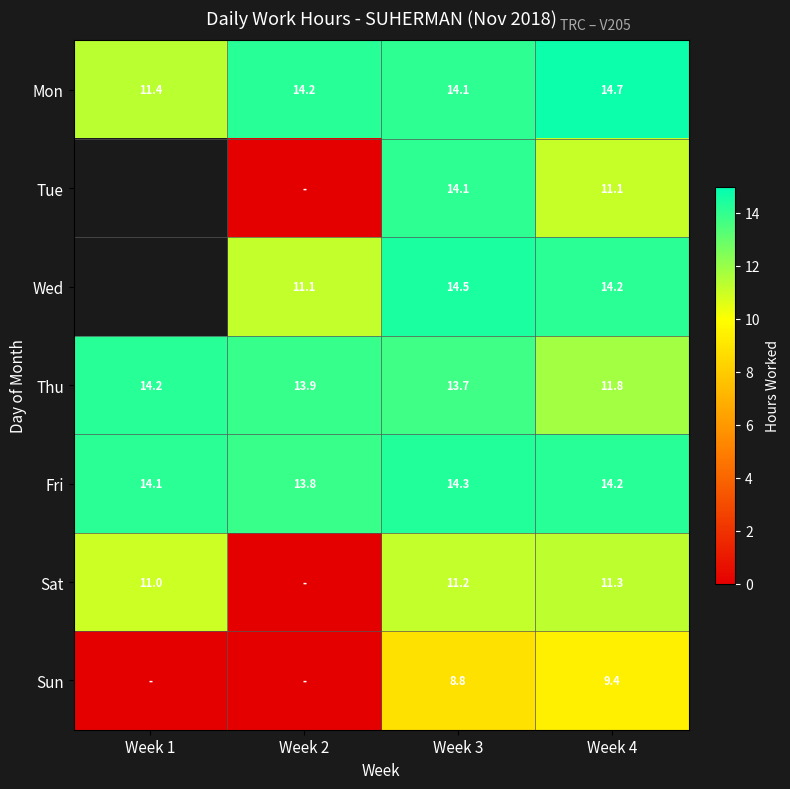

Which series changed the most between Week 3 and Week 4?

Tue